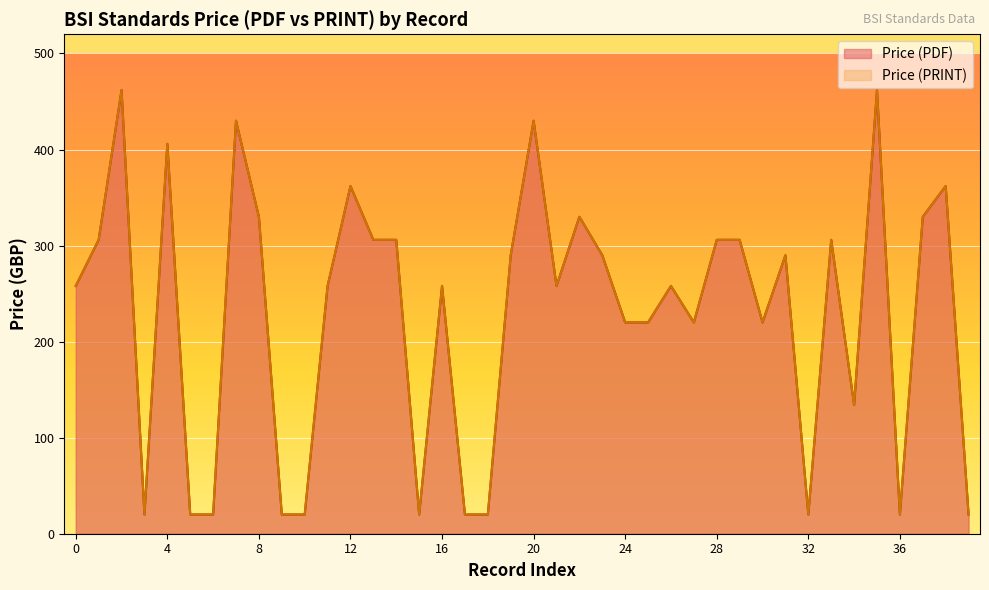

How many interior local valleys does the Price (PRINT) series have?

8